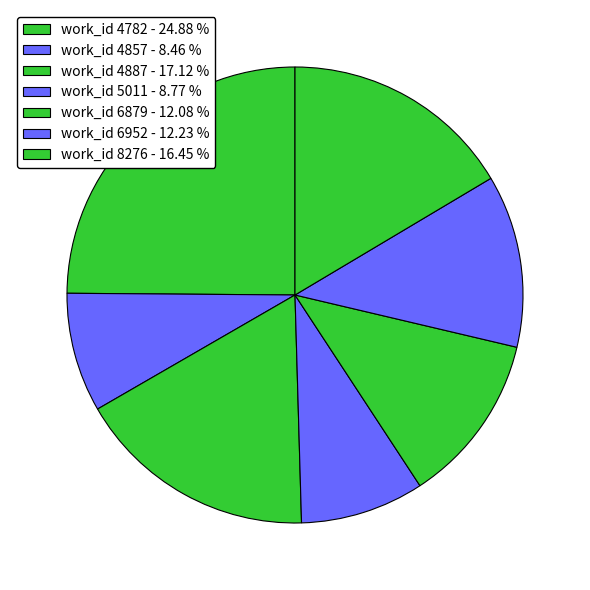

Is there a majority slice in this chart?

No